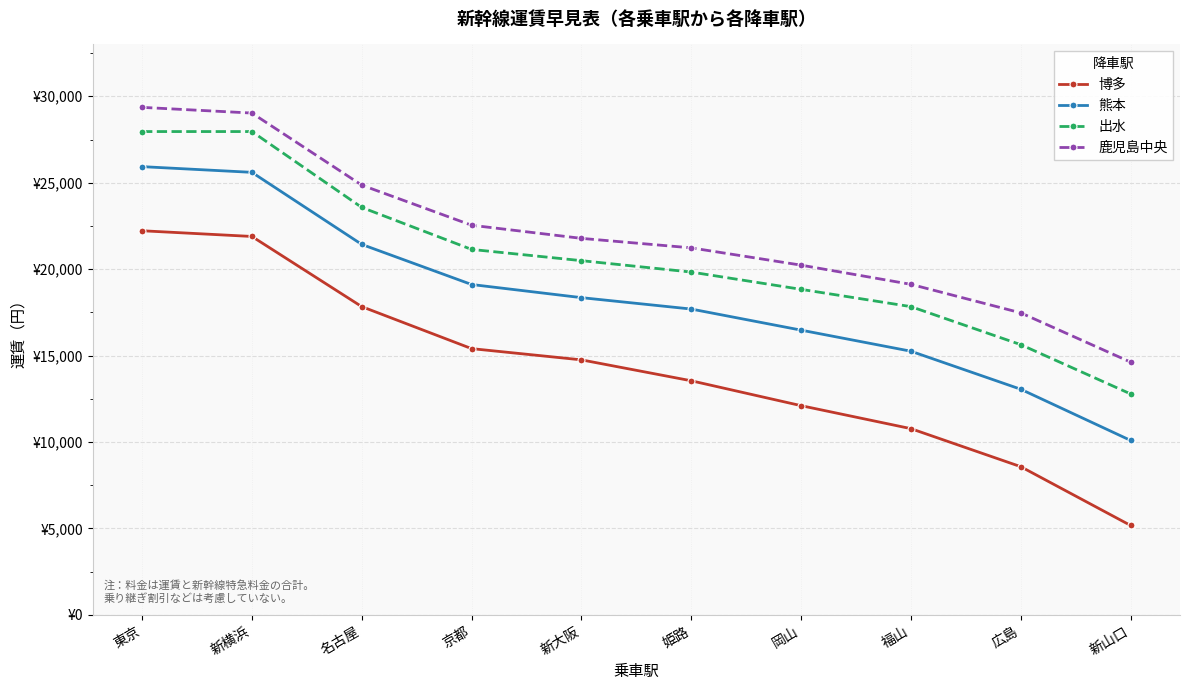

Reading right to left, extract all data points from this chart.

博多: 5170	8570	10770	12100	13540	14750	15400	17830	21890	22220
熊本: 10090	13050	15250	16470	17690	18350	19110	21430	25600	25930
出水: 12780	15630	17830	18830	19830	20490	21140	23570	27960	27960
鹿児島中央: 14620	17470	19120	20230	21230	21780	22540	24860	29030	29360